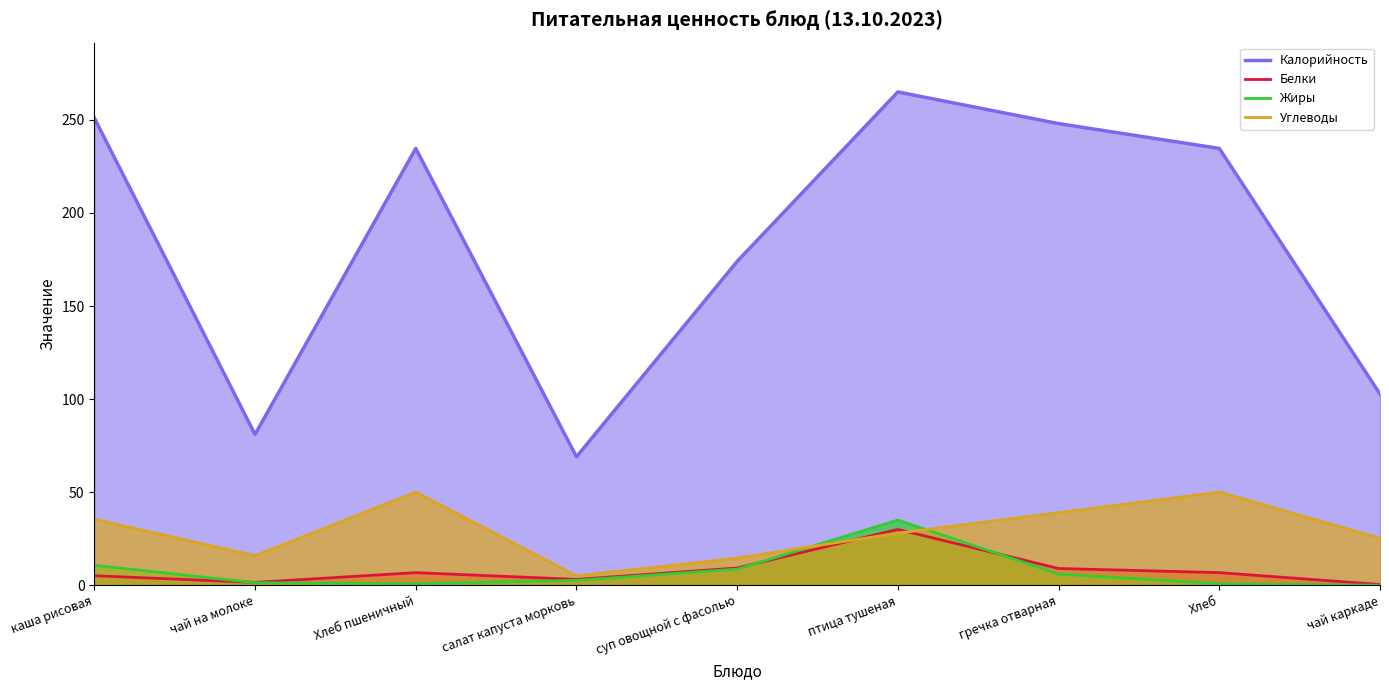

Which category has the lowest value across all series?

чай каркаде